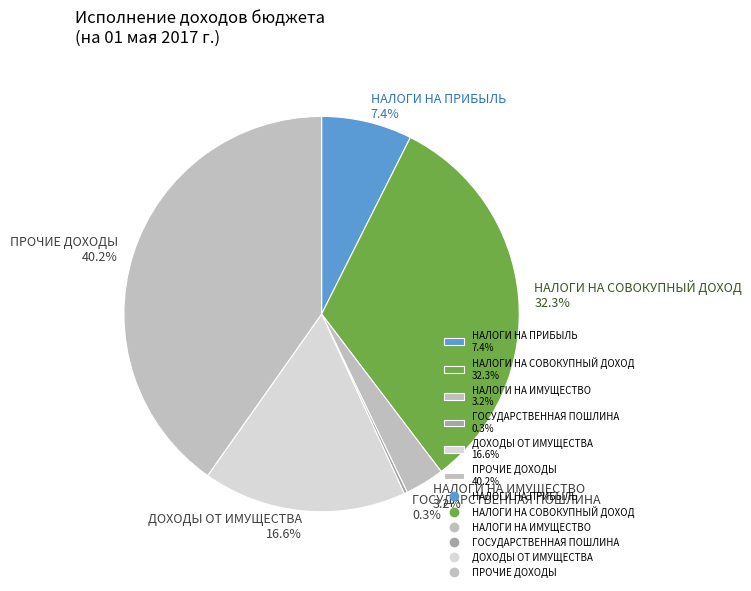

To the nearest percent, what percentage of the pie is ДОХОДЫ ОТ ИМУЩЕСТВА?

17%